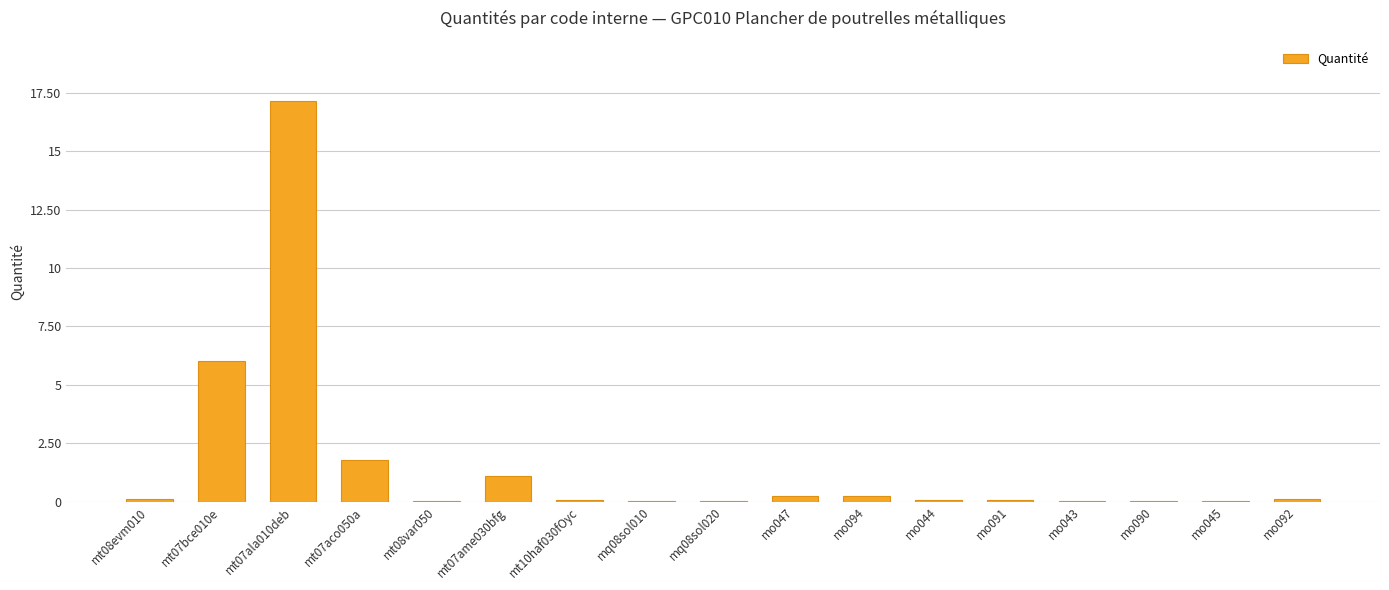

What is the sum of the values at mo092 and mo047?

0.3